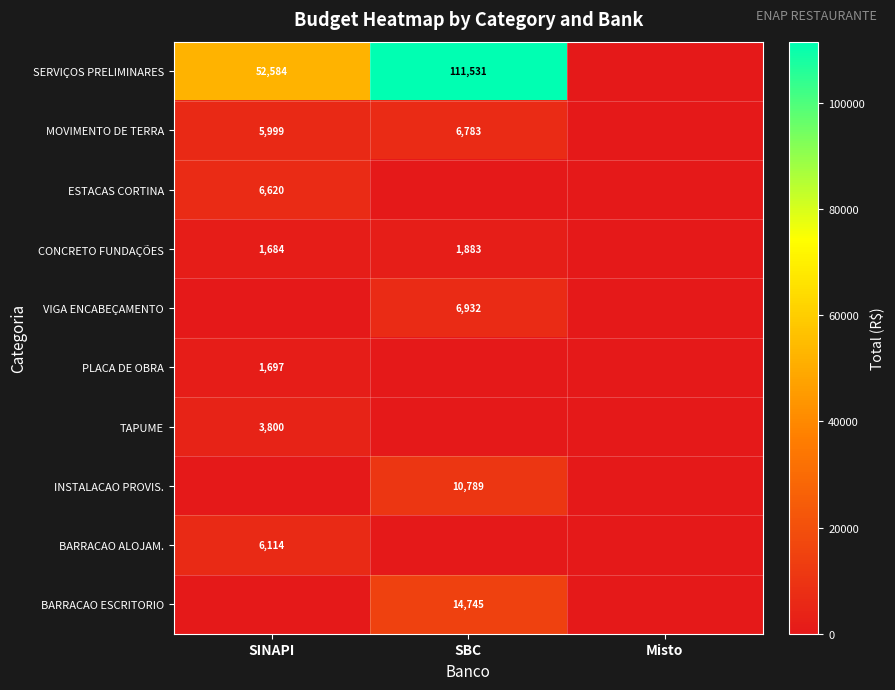

At which label is TAPUME closest to 1900?

SBC